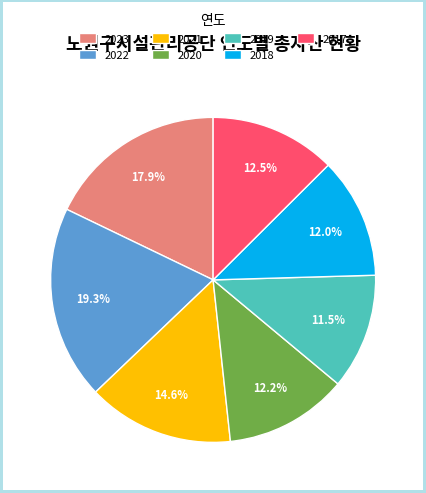

To the nearest percent, what is the average slice percentage?

14%